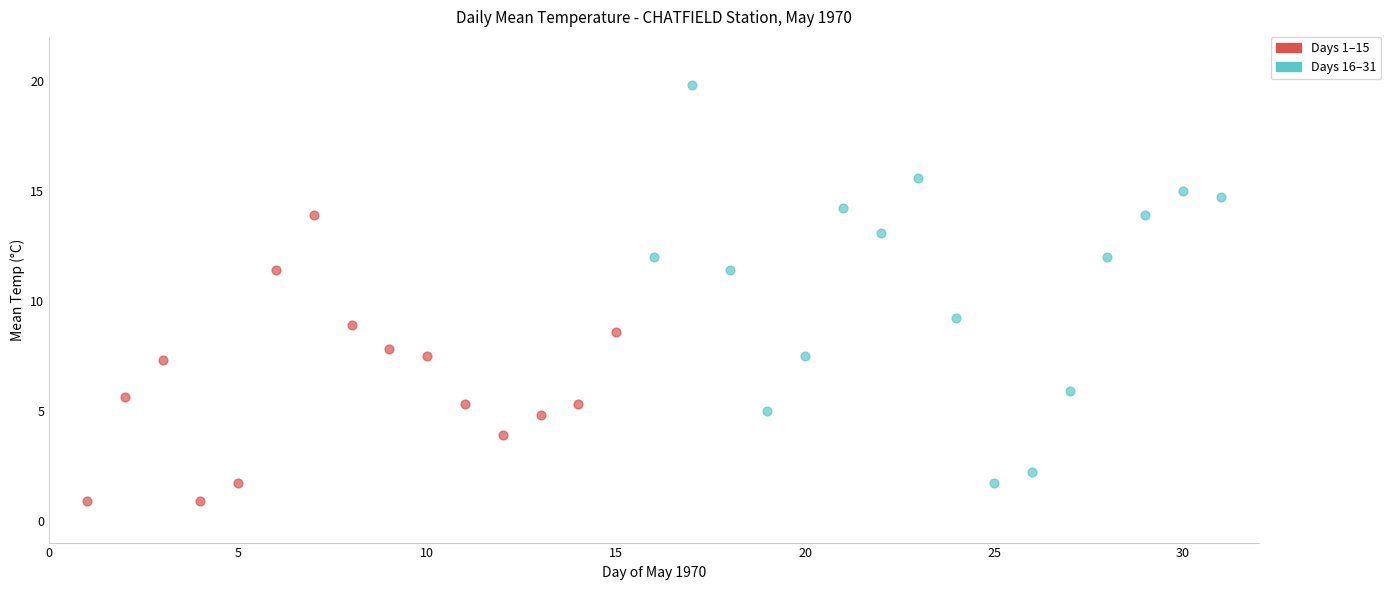

Which series has the largest Y range (max minus min)?

Days 16–31